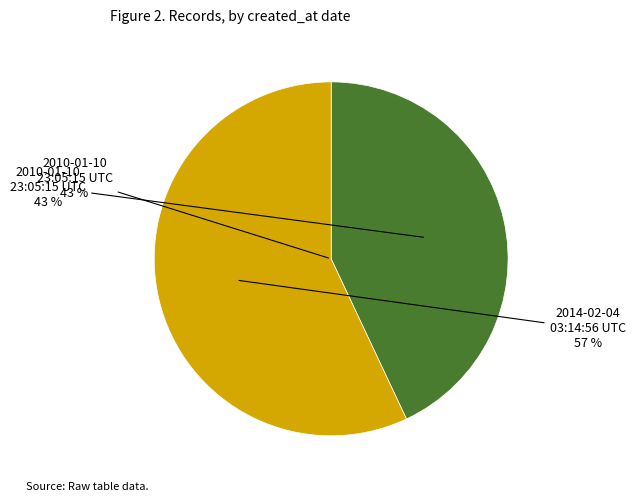

To the nearest percent, what percentage of the pie is 2010-01-10 23:05:15 UTC?

43%